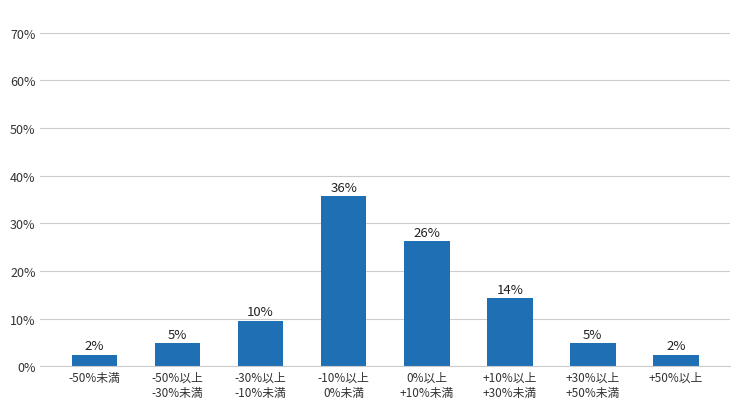

How many bars are there in total?

8